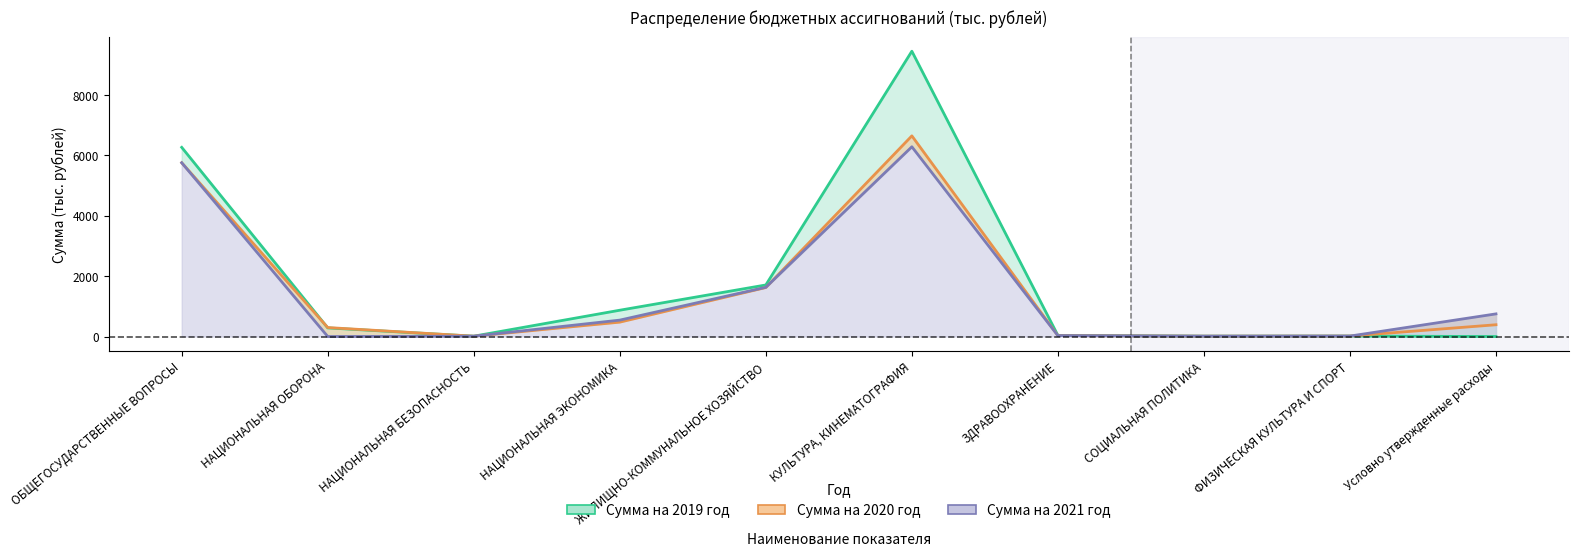

Which series ends up on top after the final intersection of Сумма на 2020 год and Сумма на 2019 год?

Сумма на 2020 год